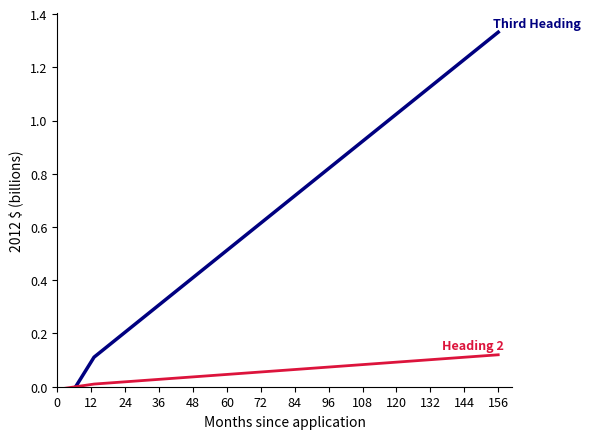

The Heading 2 series shows 0.0 at 96. True or false?

False